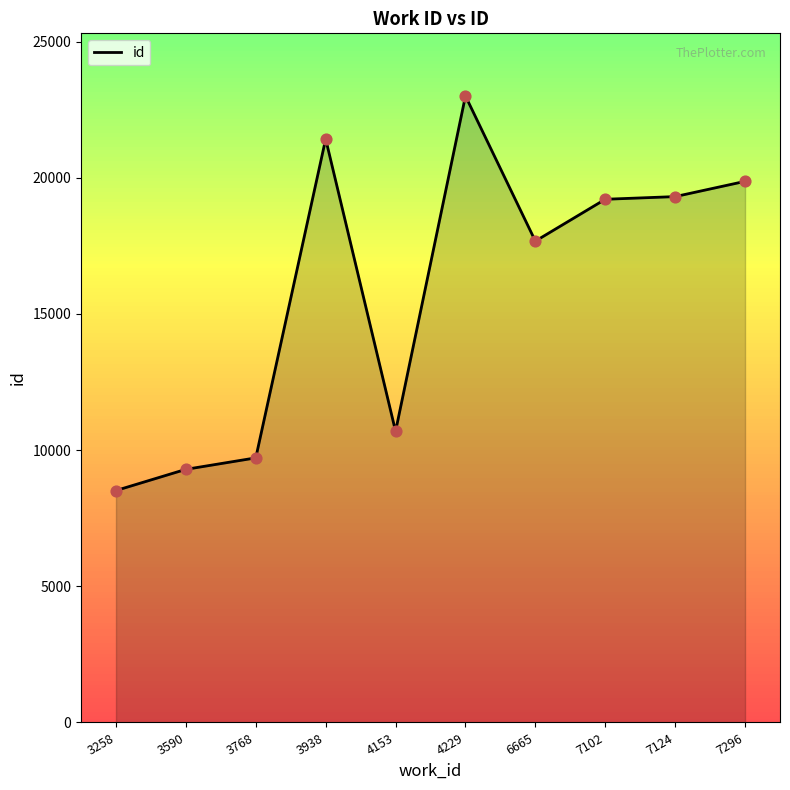

Which has a higher value, 3938 or 7124?

3938